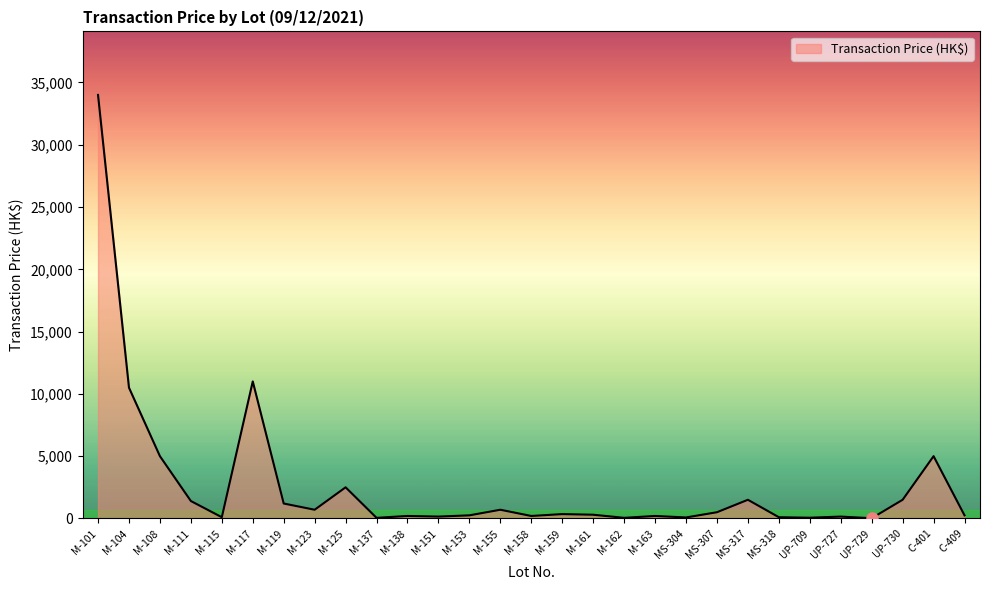

What is the smallest value displayed?

20